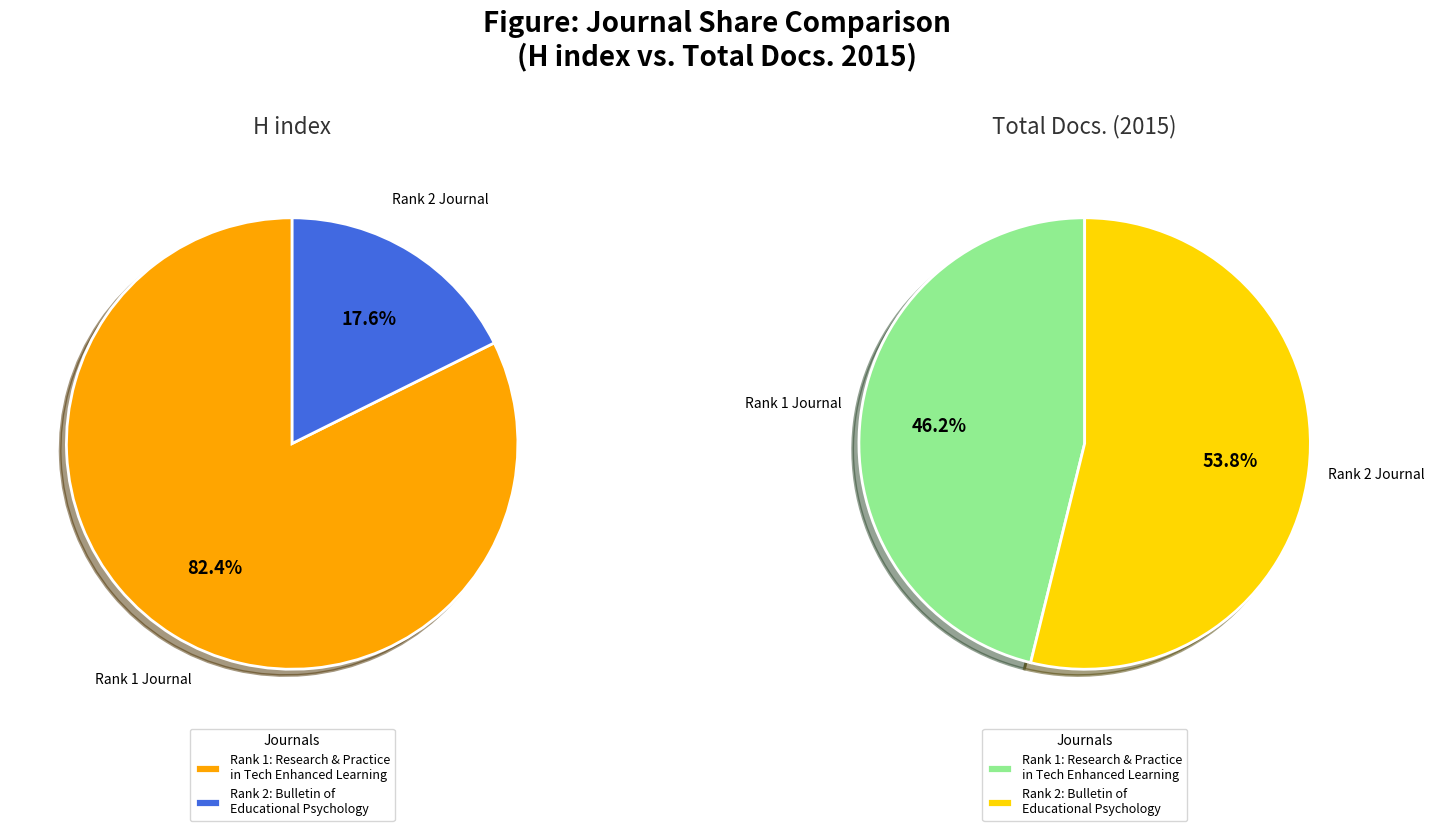

What percentage is NOT represented by Research and Practice in Technology Enhanced Learning?

17.6%